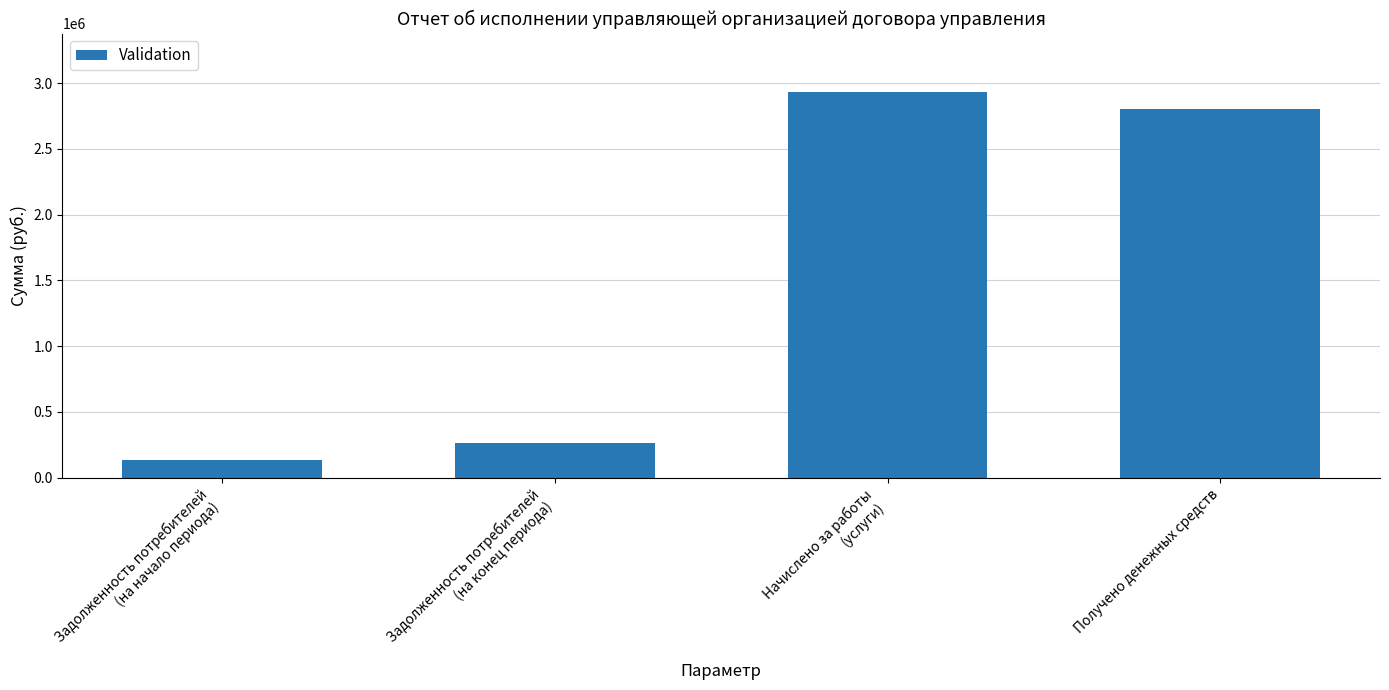

List the labels in order of value, largest first.

Начислено за работы
(услуги), Получено денежных средств, Задолженность потребителей
(на конец периода), Задолженность потребителей
(на начало периода)